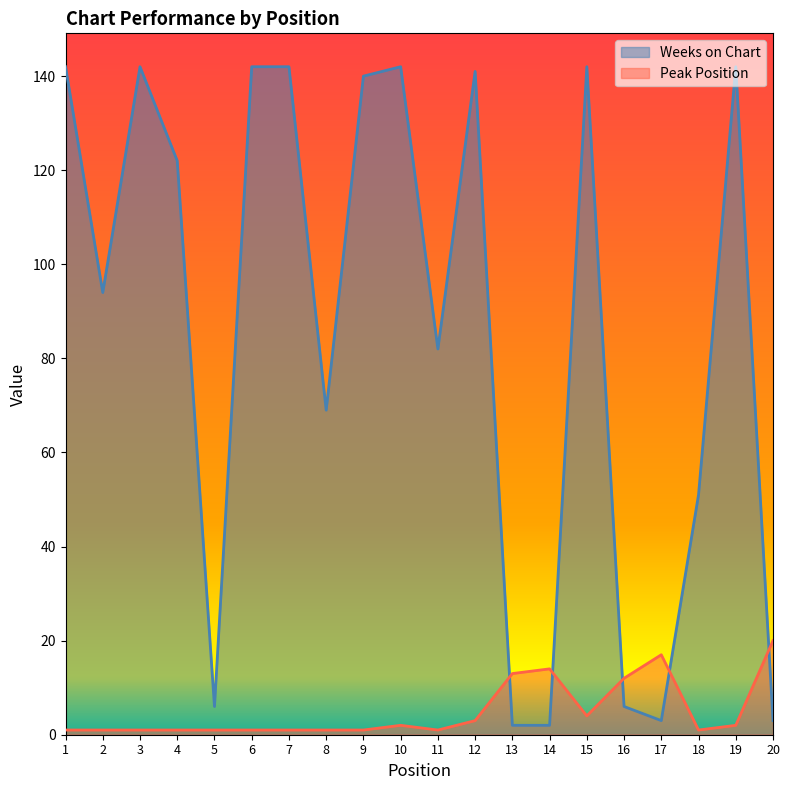

Reading left to right, what are all the values shown in this chart?

Weeks on Chart: 1=142	2=94	3=142	4=122	5=6	6=142	7=142	8=69	9=140	10=142	11=82	12=141	13=2	14=2	15=142	16=6	17=3	18=51	19=142	20=3
Peak Position: 1=1	2=1	3=1	4=1	5=1	6=1	7=1	8=1	9=1	10=2	11=1	12=3	13=13	14=14	15=4	16=12	17=17	18=1	19=2	20=20